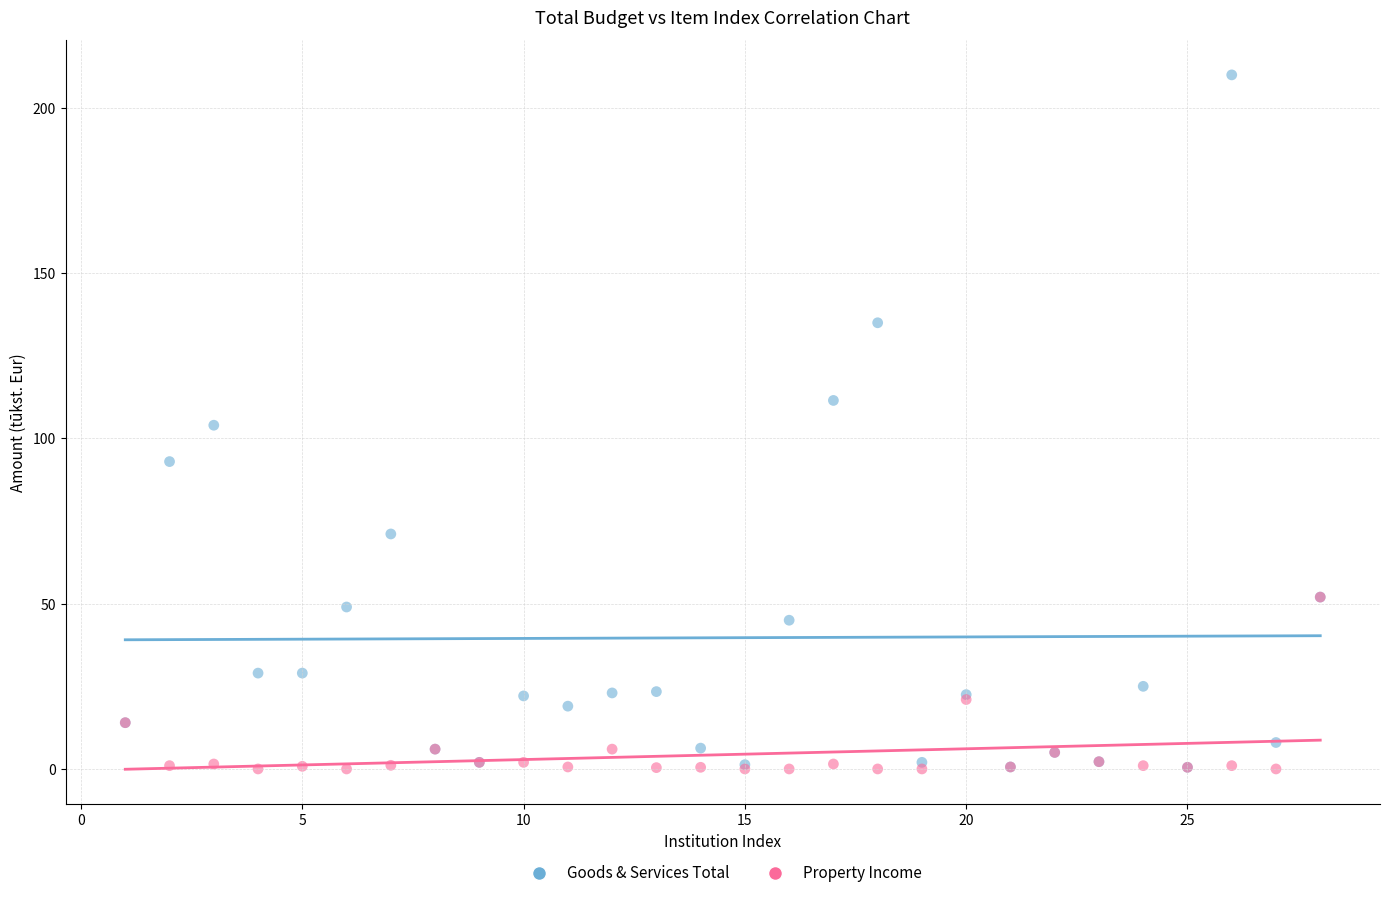

Which series has the widest spread of Y values?

Goods & Services Total